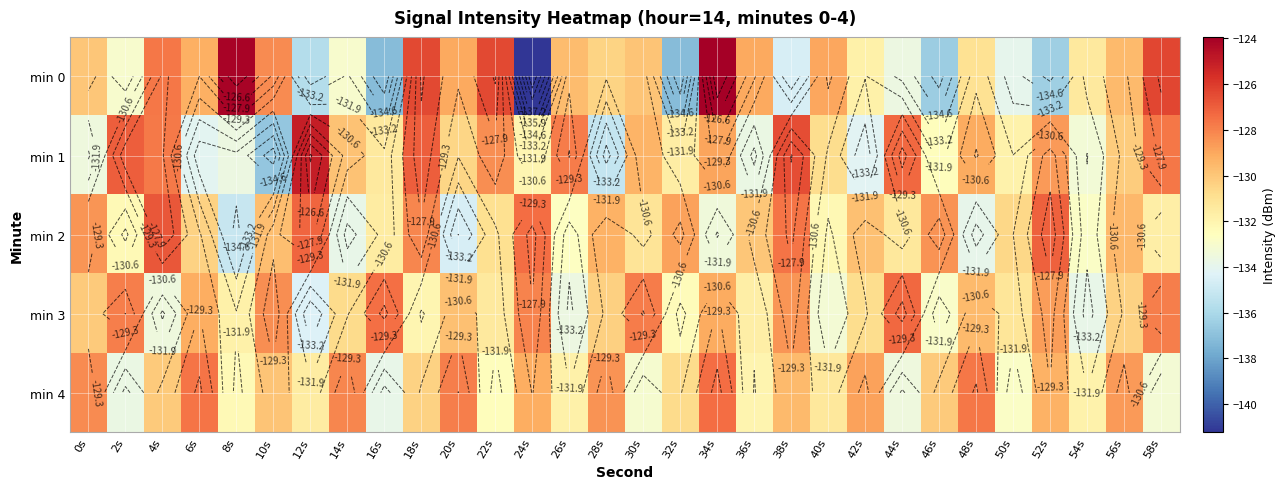

How many data points in min 1 are above -130?

14